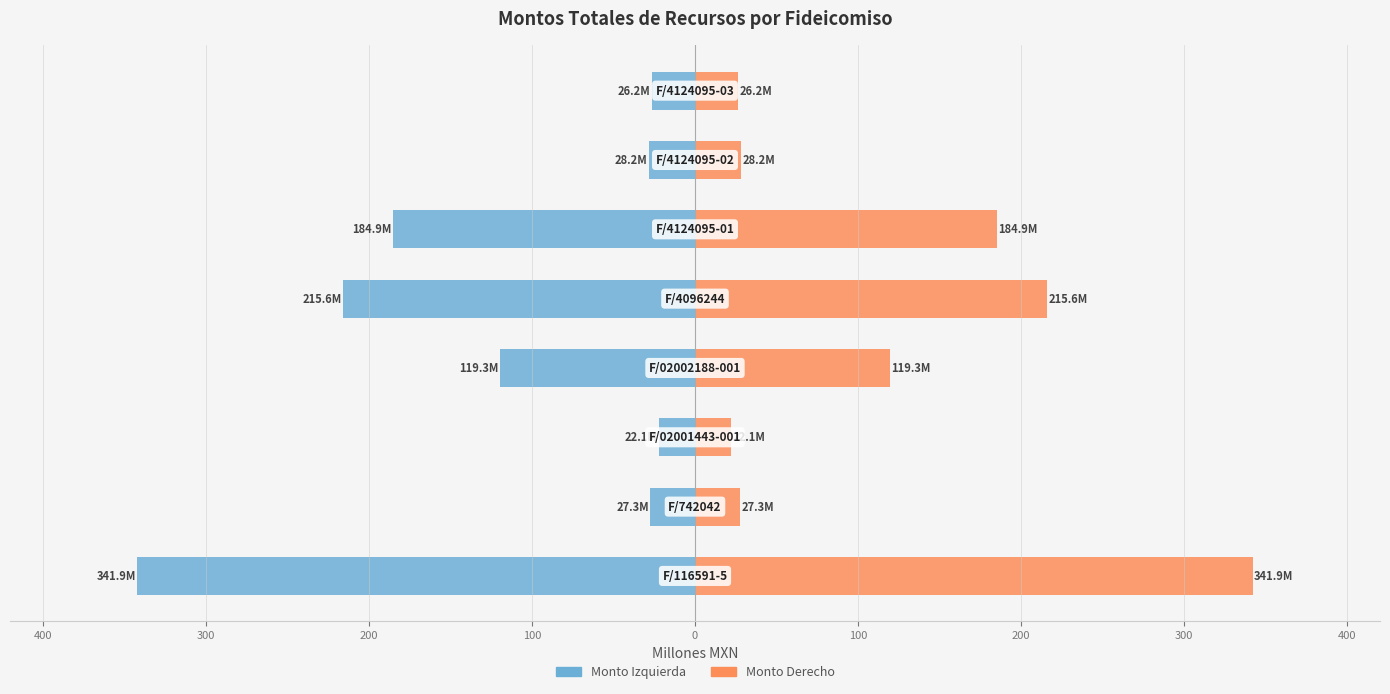

Reading left to right, transcribe all the data shown in this chart.

Monto (MXN): -341.9	-27.3	-22.1	-119.3	-215.6	-184.9	-28.2	-26.2
Monto Total: 341.9	27.3	22.1	119.3	215.6	184.9	28.2	26.2